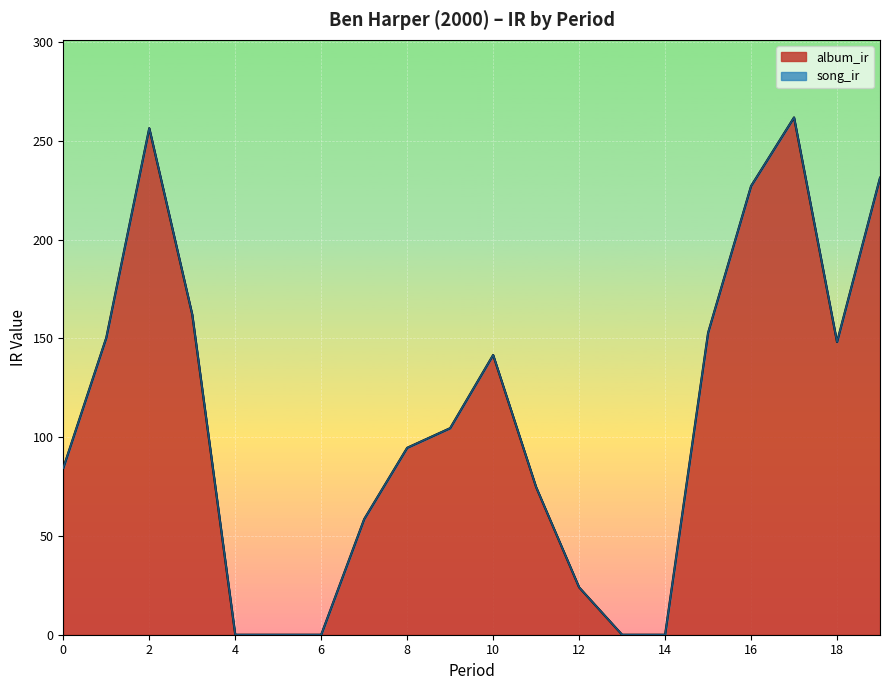

List the labels in order of value, largest first.

17, 2, 19, 16, 3, 15, 1, 18, 10, 9, 8, 0, 11, 7, 12, 4, 5, 6, 13, 14